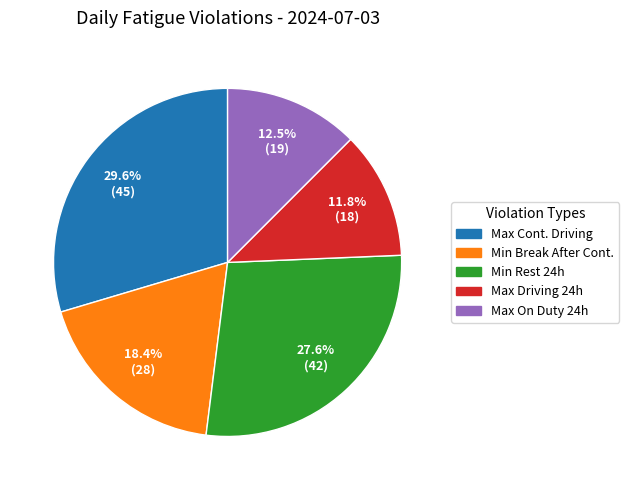

Is there any slice that represents more than half of the pie?

No